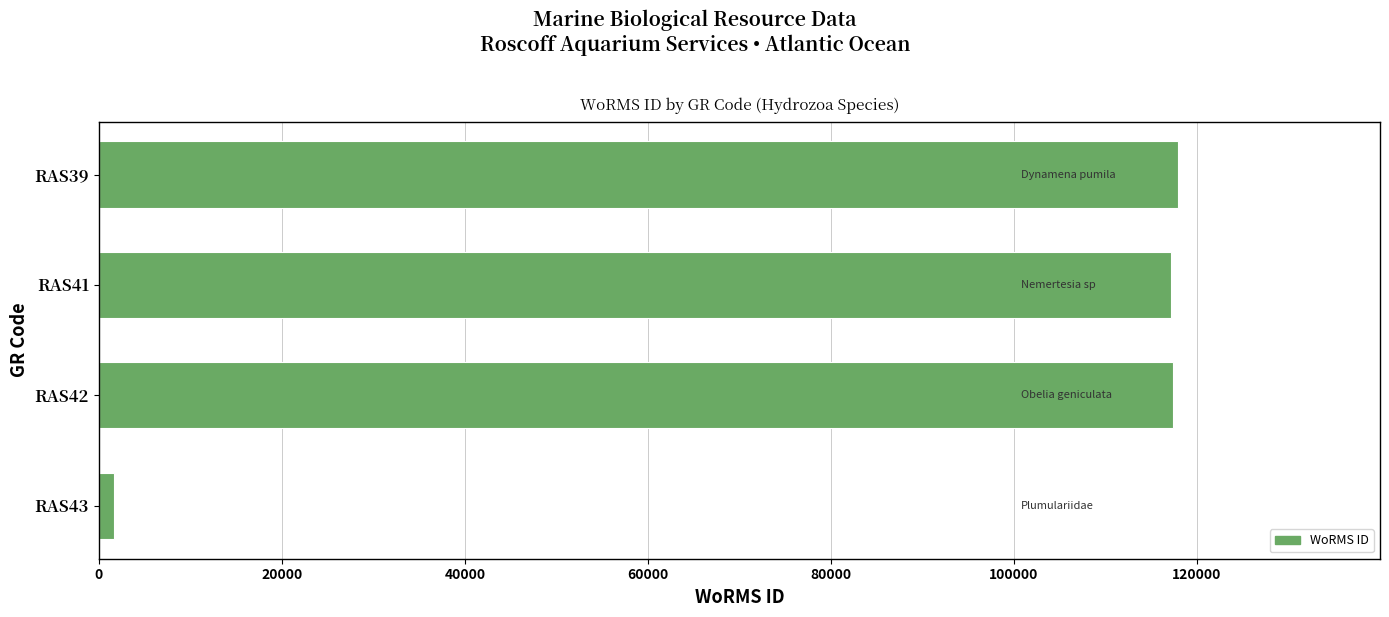

Approximately how many times larger is the value at RAS42 compared to RAS39?

1.0